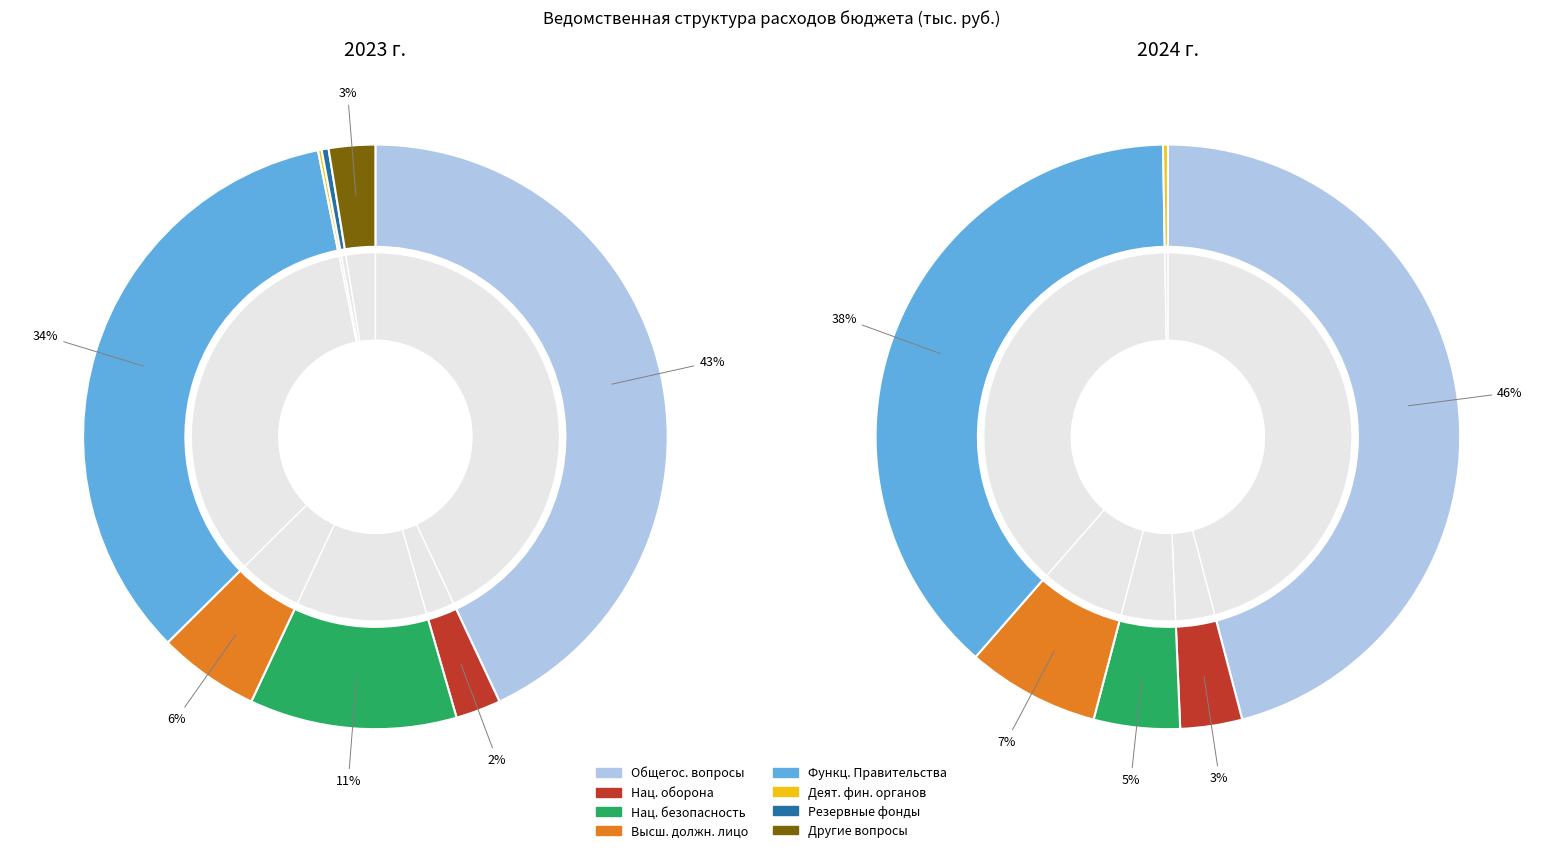

Combined, do Обеспечение деятельности финансовых органов and ОБЩЕГОСУДАРСТВЕННЫЕ ВОПРОСЫ account for over 50%?

No